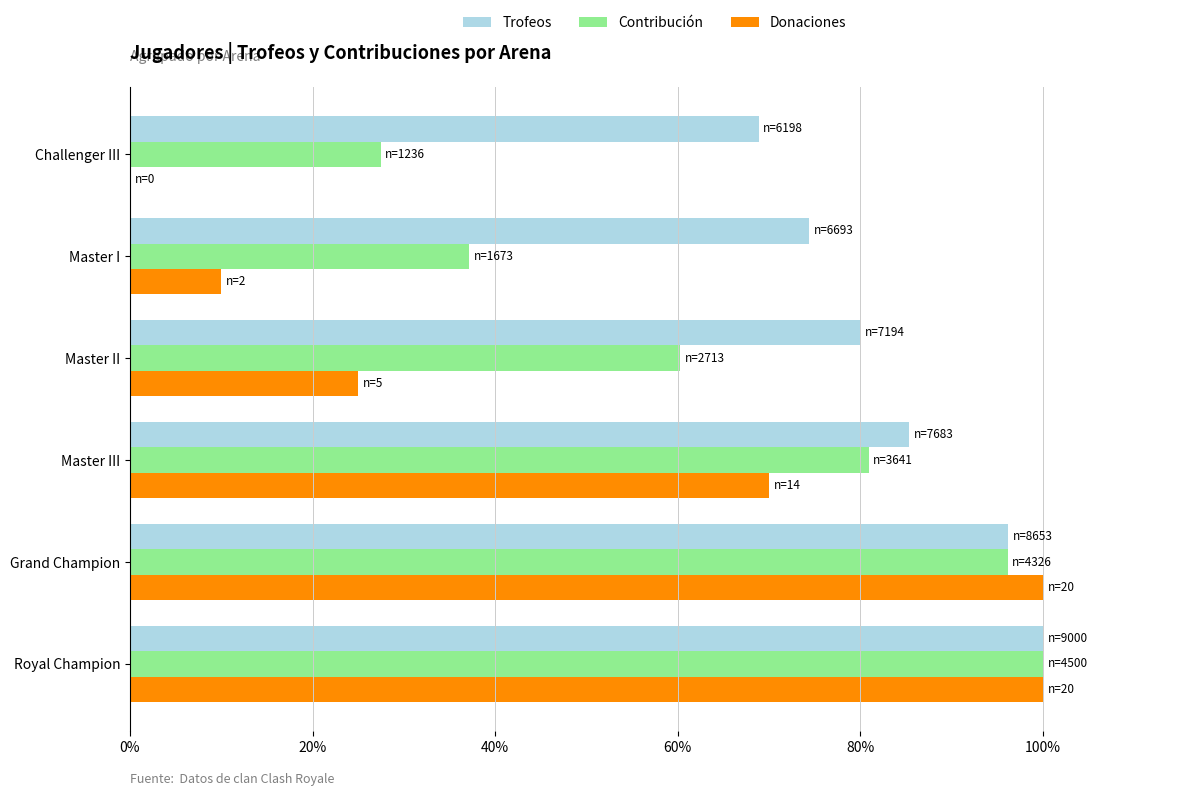

Is the value of Donaciones at Challenger III greater than the value of Contribución at Grand Champion?

No